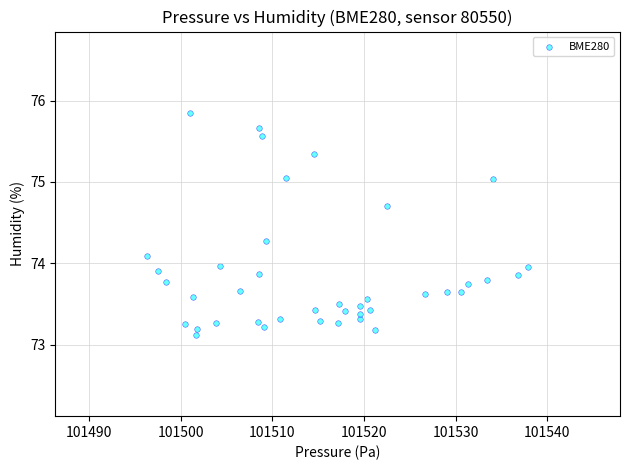

What is the range of Y values (max minus min)?

2.7